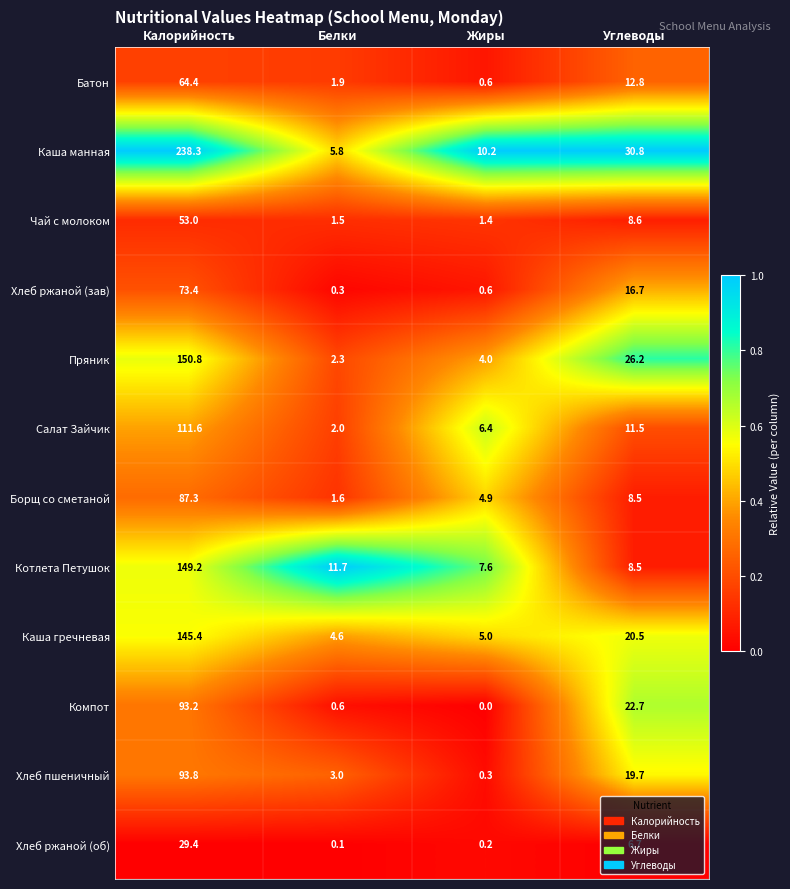

Which series has the widest spread of values?

Каша манная